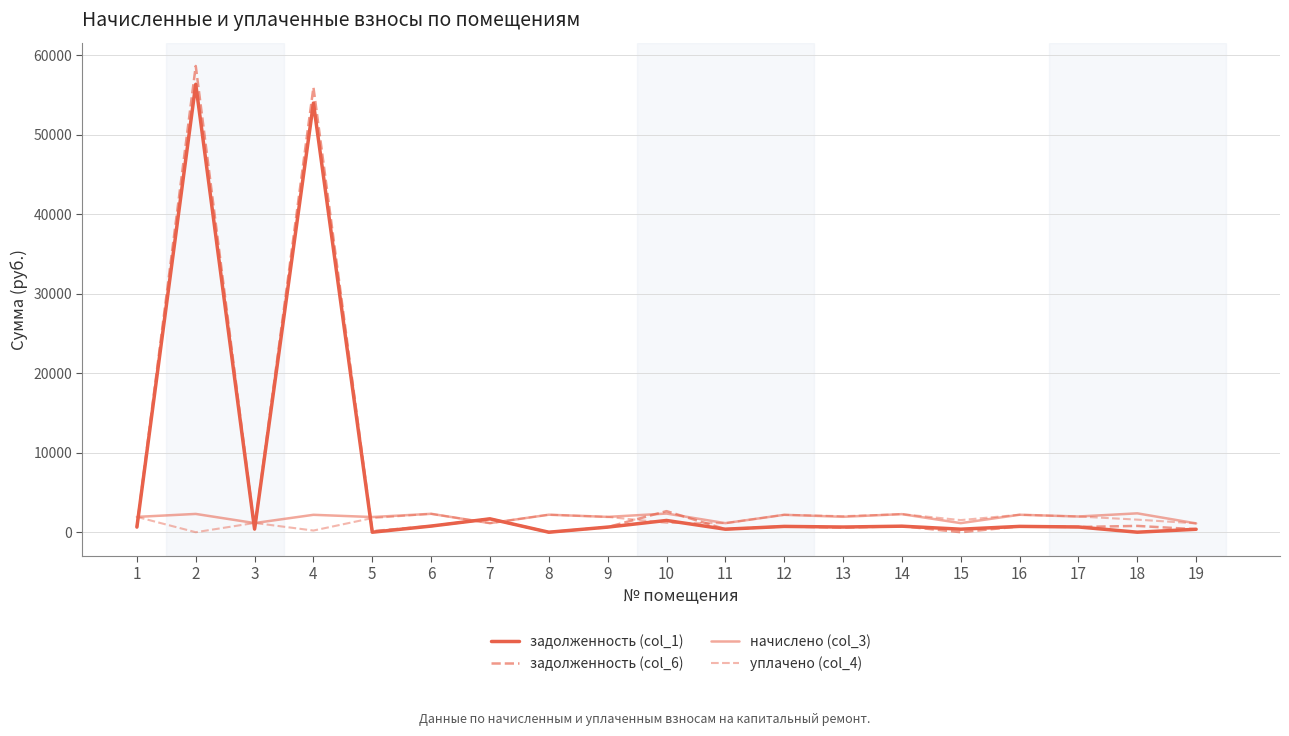

Where do задолженность (col_6) and задолженность (col_1) first cross each other?

2 and 3